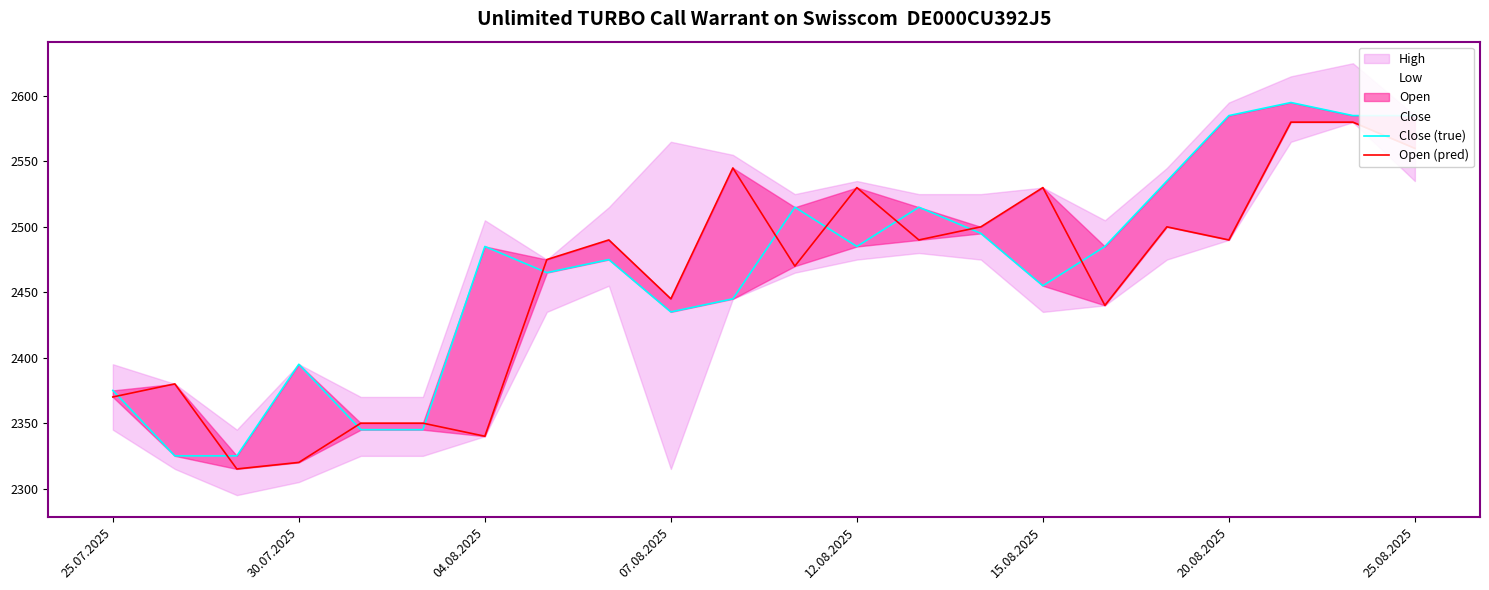

At 17, list the series in order from largest to smallest.

Close (true), Open (pred)